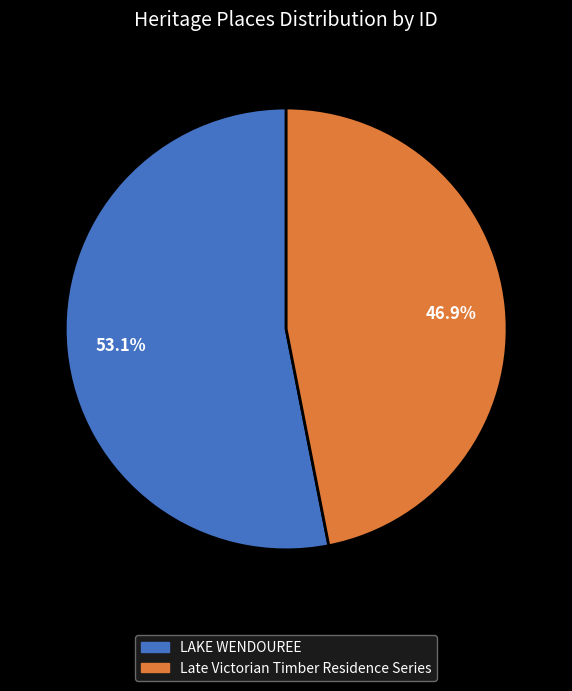

To the nearest percent, what is the difference between the largest and smallest slice percentages?

6%